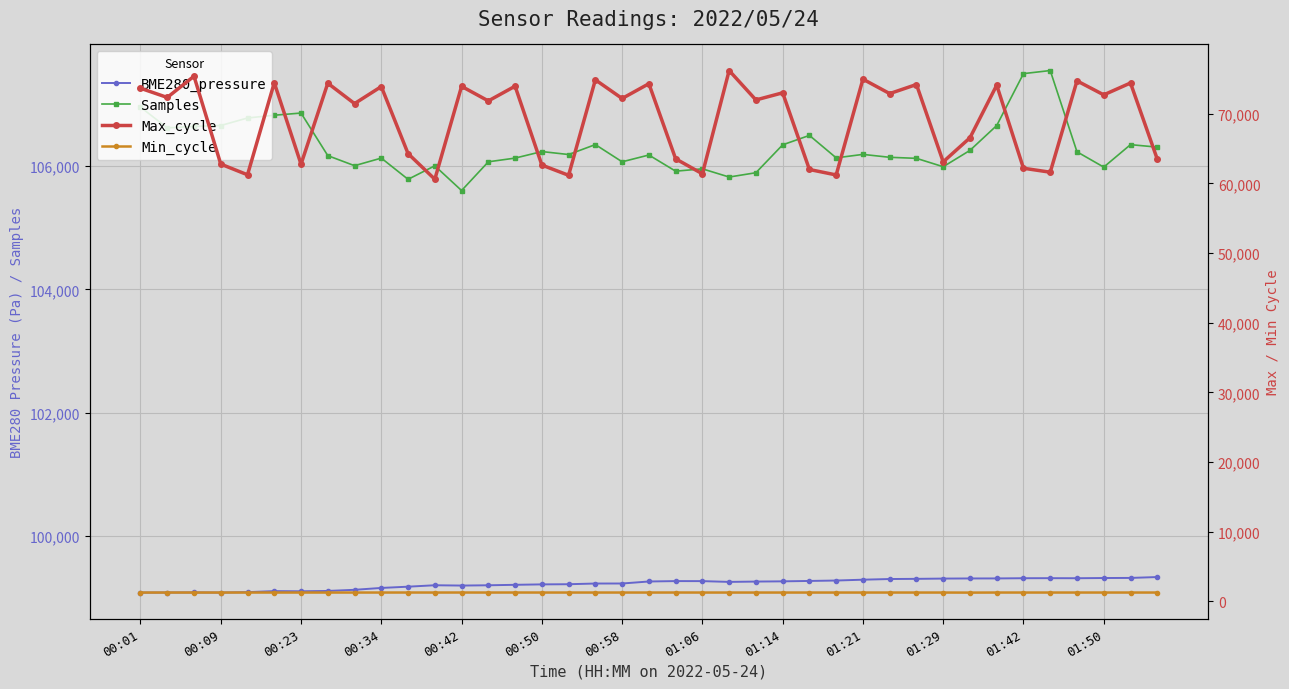

What is the approximate value of Min_cycle at 00:42?

1276.0